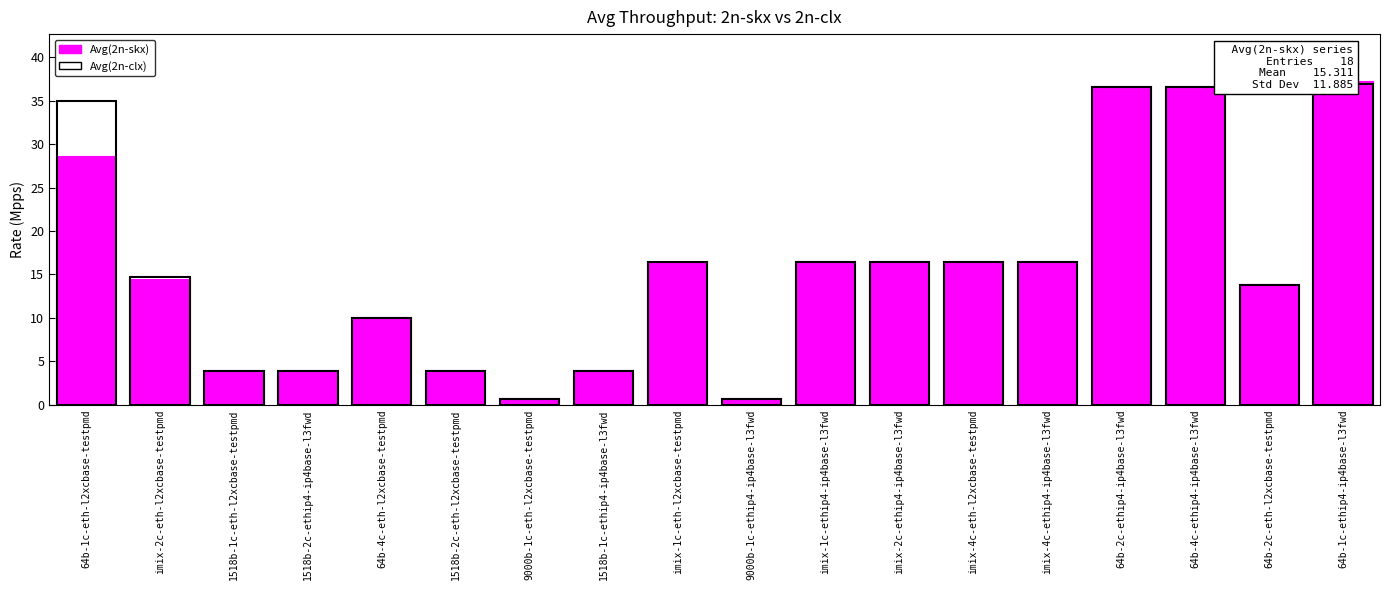

What is the label of the 3rd bar from the right?

64b-4c-ethip4-ip4base-l3fwd